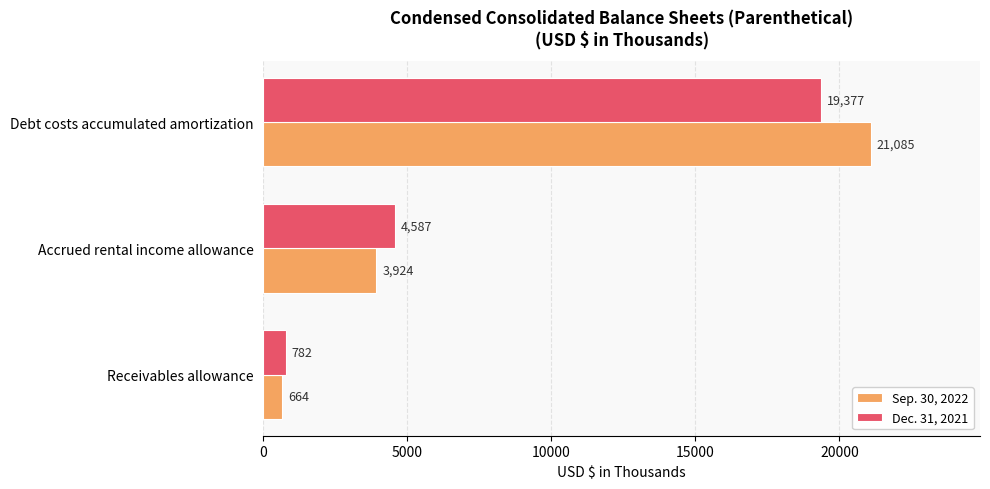

What value does the Dec. 31, 2021 series have at Receivables allowance?

782